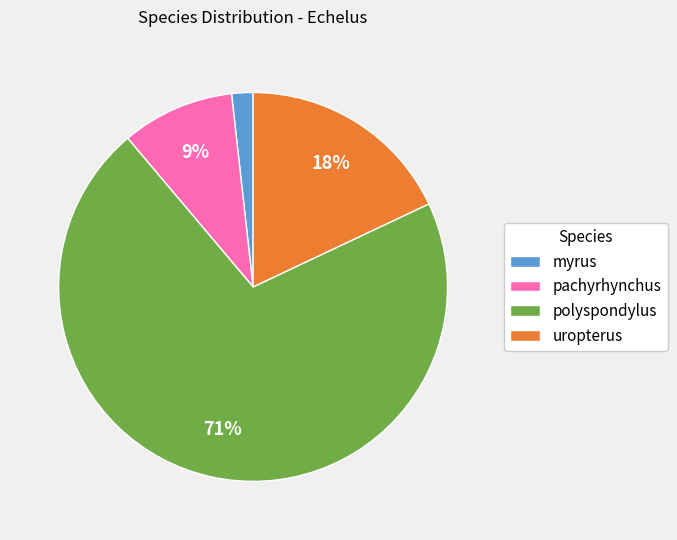

What is the smallest slice in the pie chart?

myrus